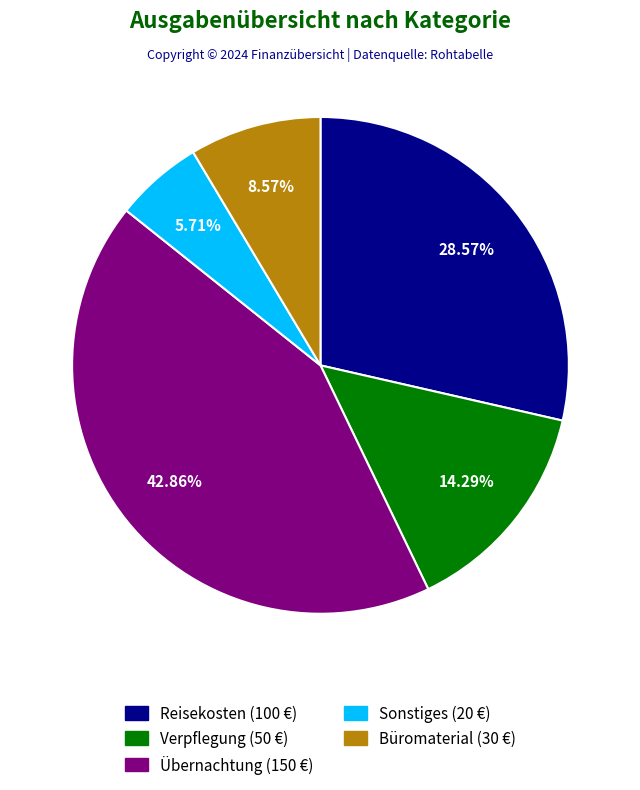

Does Sonstiges represent more than half of the total?

No